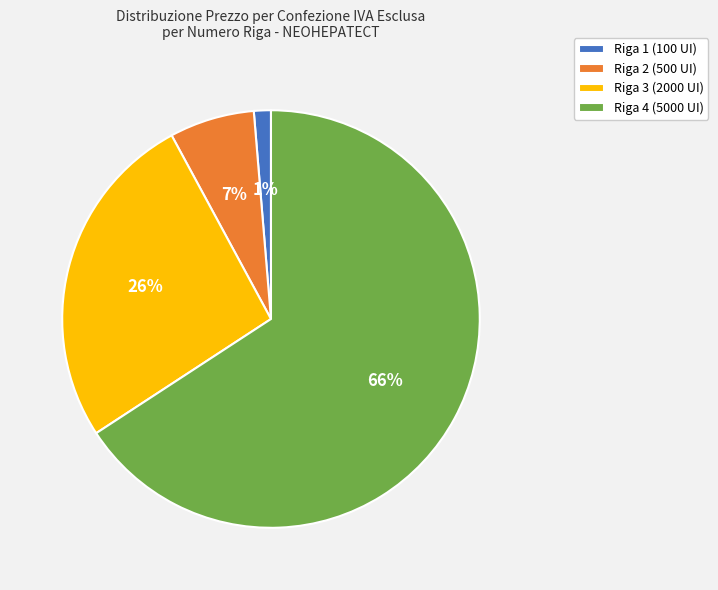

To the nearest percent, what portion does Riga 3 (2000 UI) represent?

26%